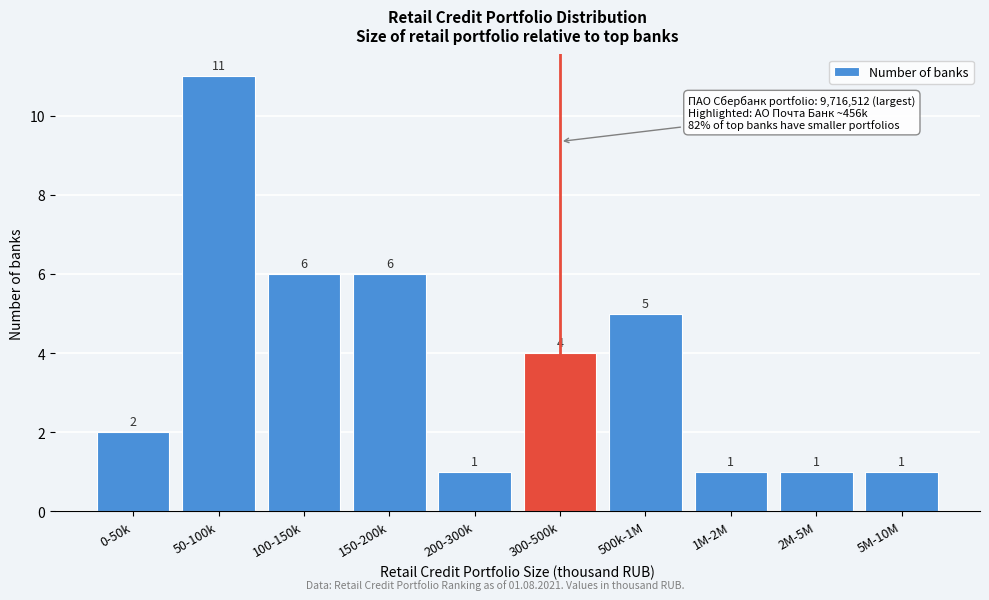

Reading right to left, transcribe all the data shown in this chart.

1	1	1	5	4	1	6	6	11	2